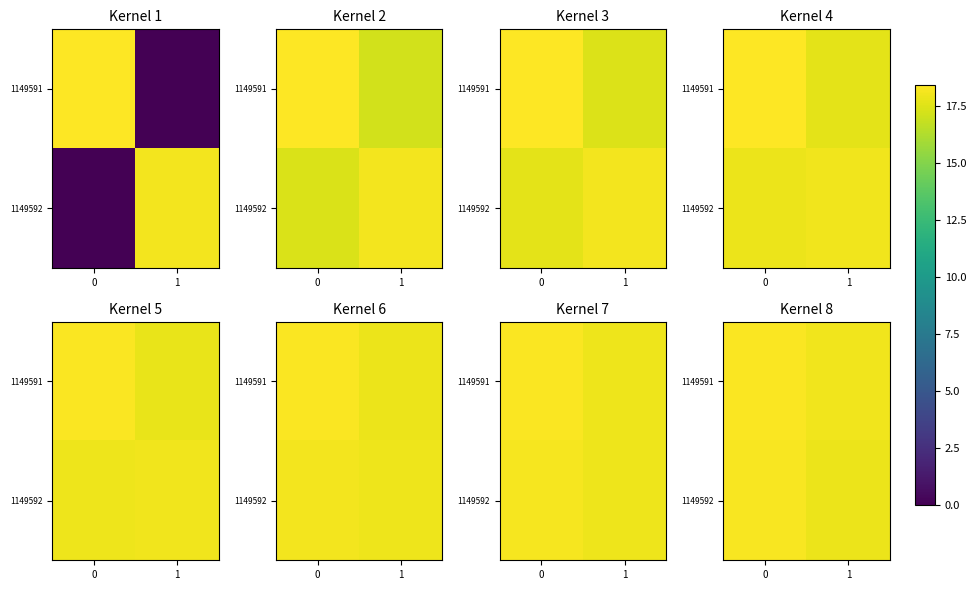

The value of row_0 at 0 is 7.2. True or false?

False